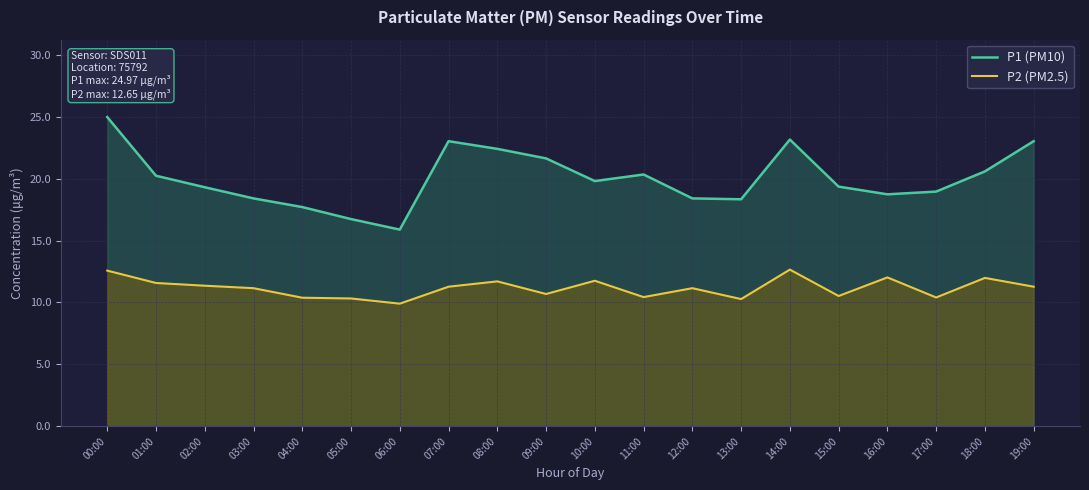

How many lines are shown in the chart?

2